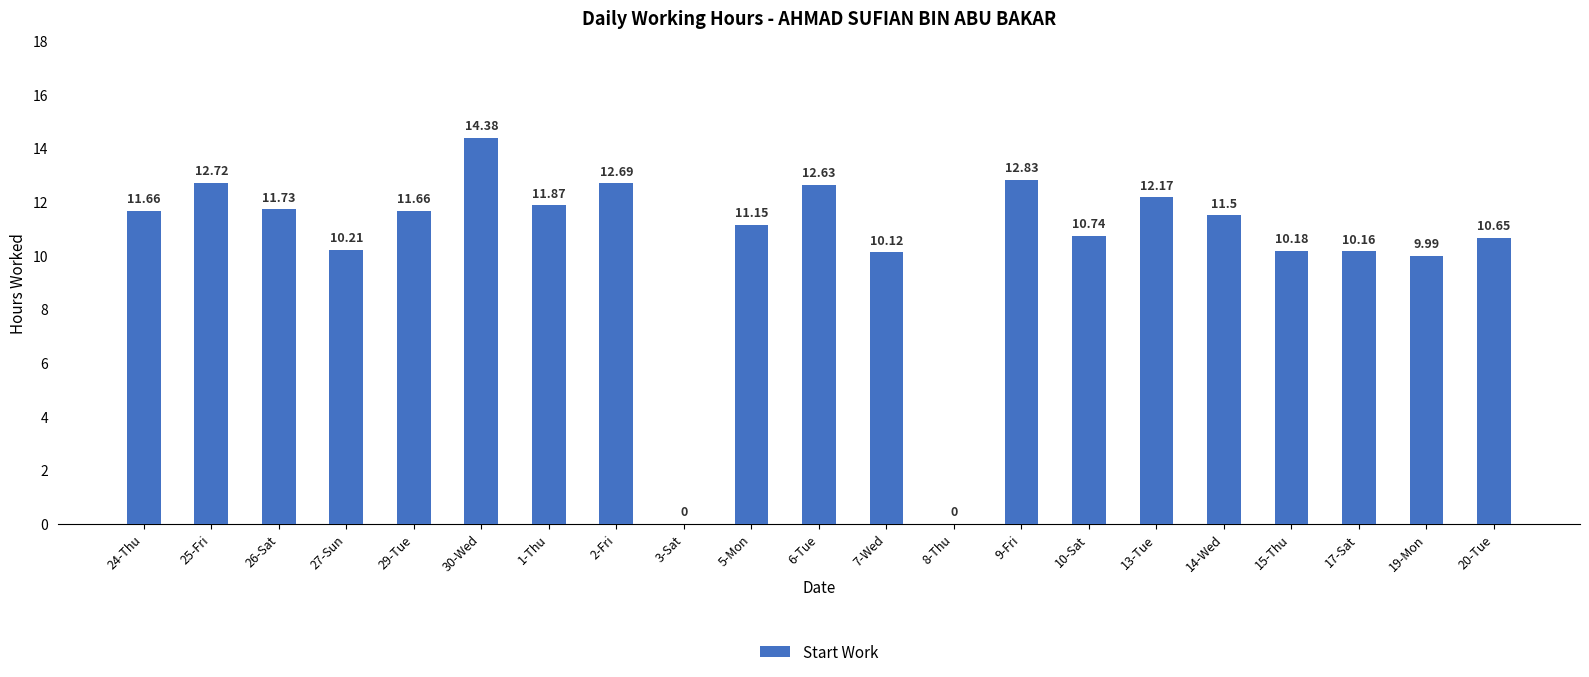

What is the sum of the values at 15-Thu and 13-Tue?

22.4